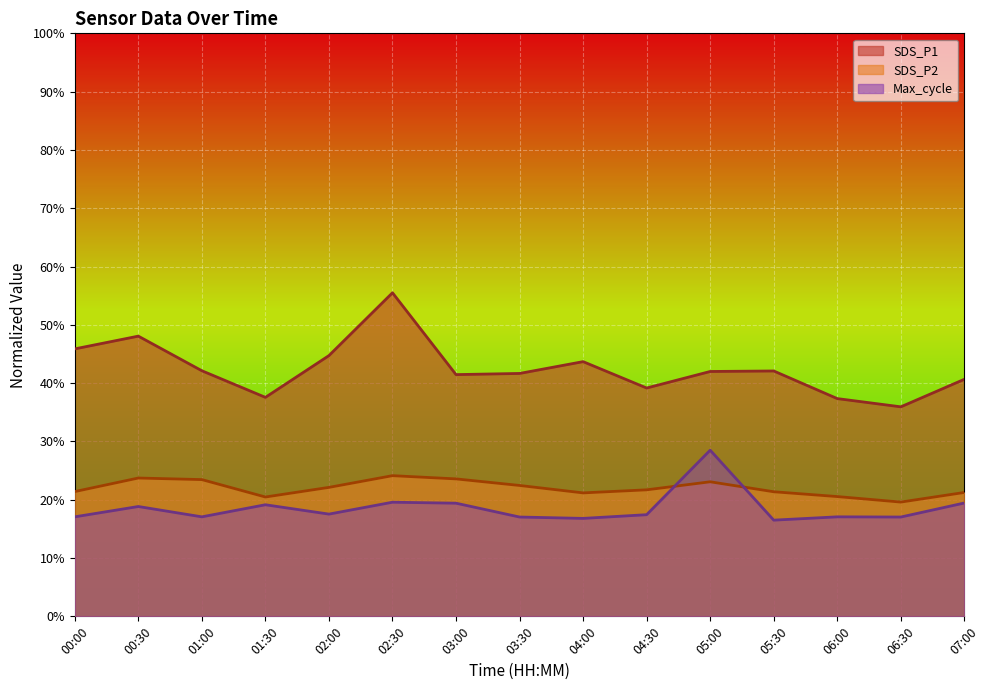

What is the label of the 8th point from the right?

03:30